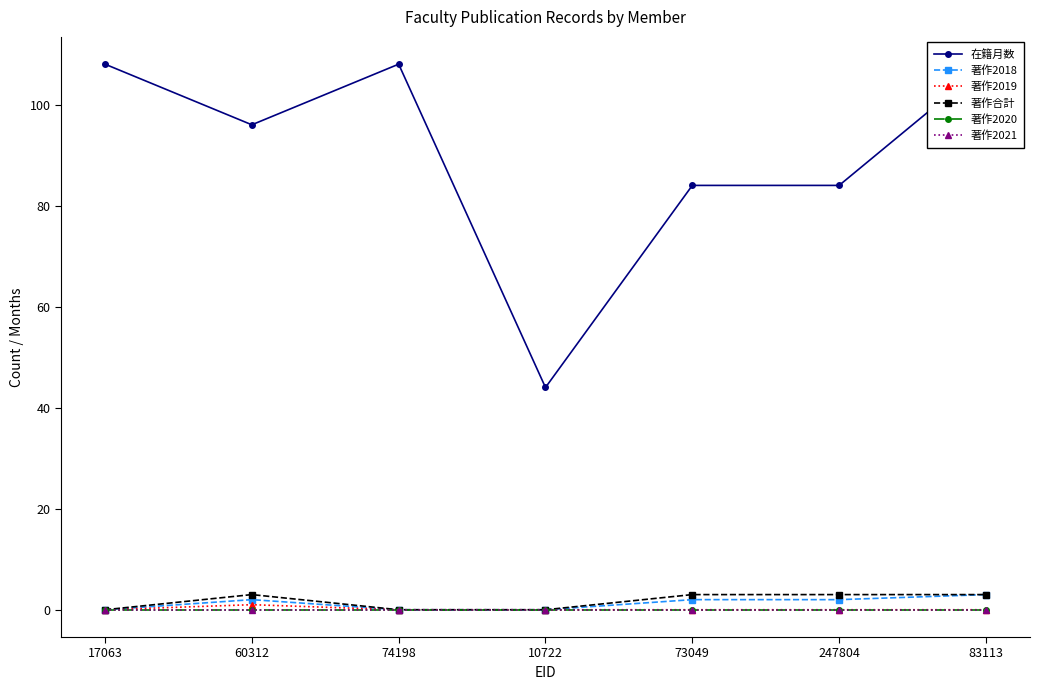

Which has a higher value, 10722 or 73049?

73049